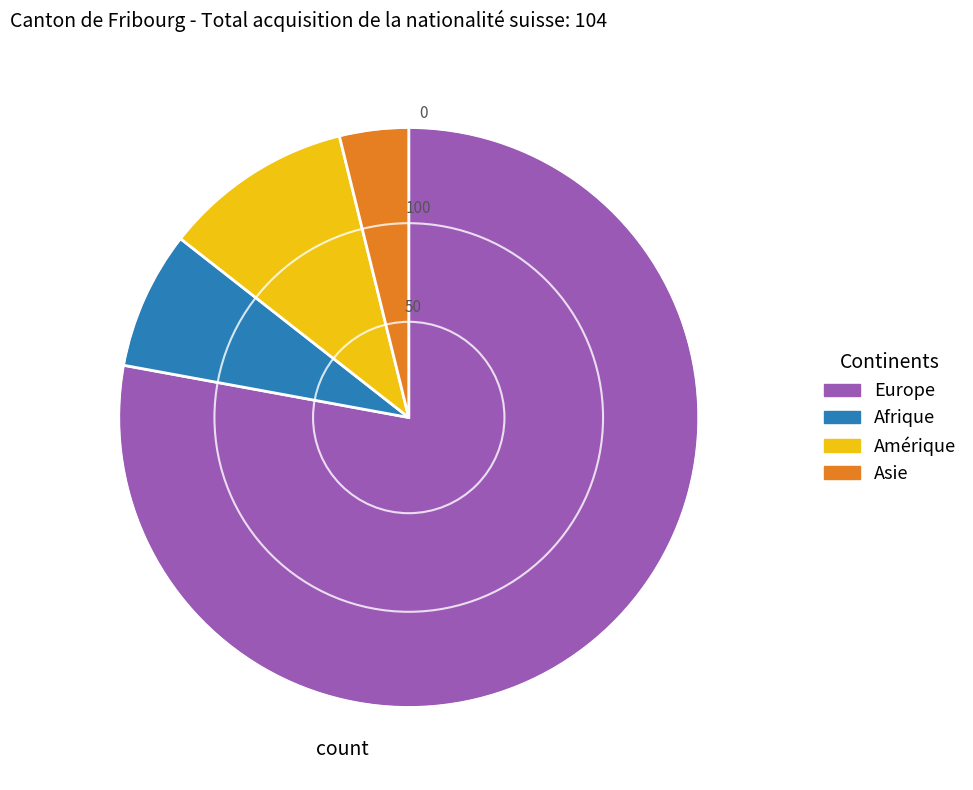

Which slice is the smallest?

Asie